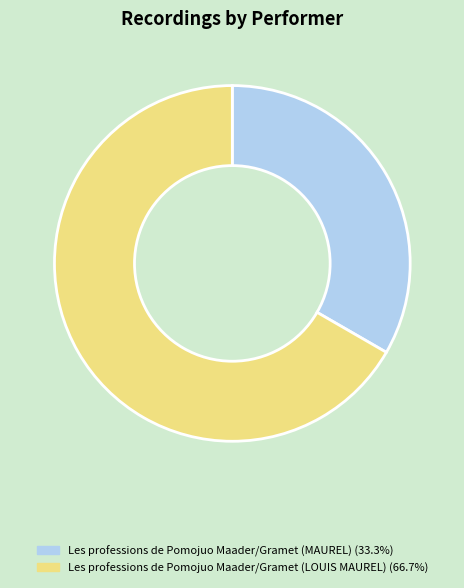

Does Les professions de Pomojuo Maader/Gramet (LOUIS MAUREL) represent more than half of the total?

Yes